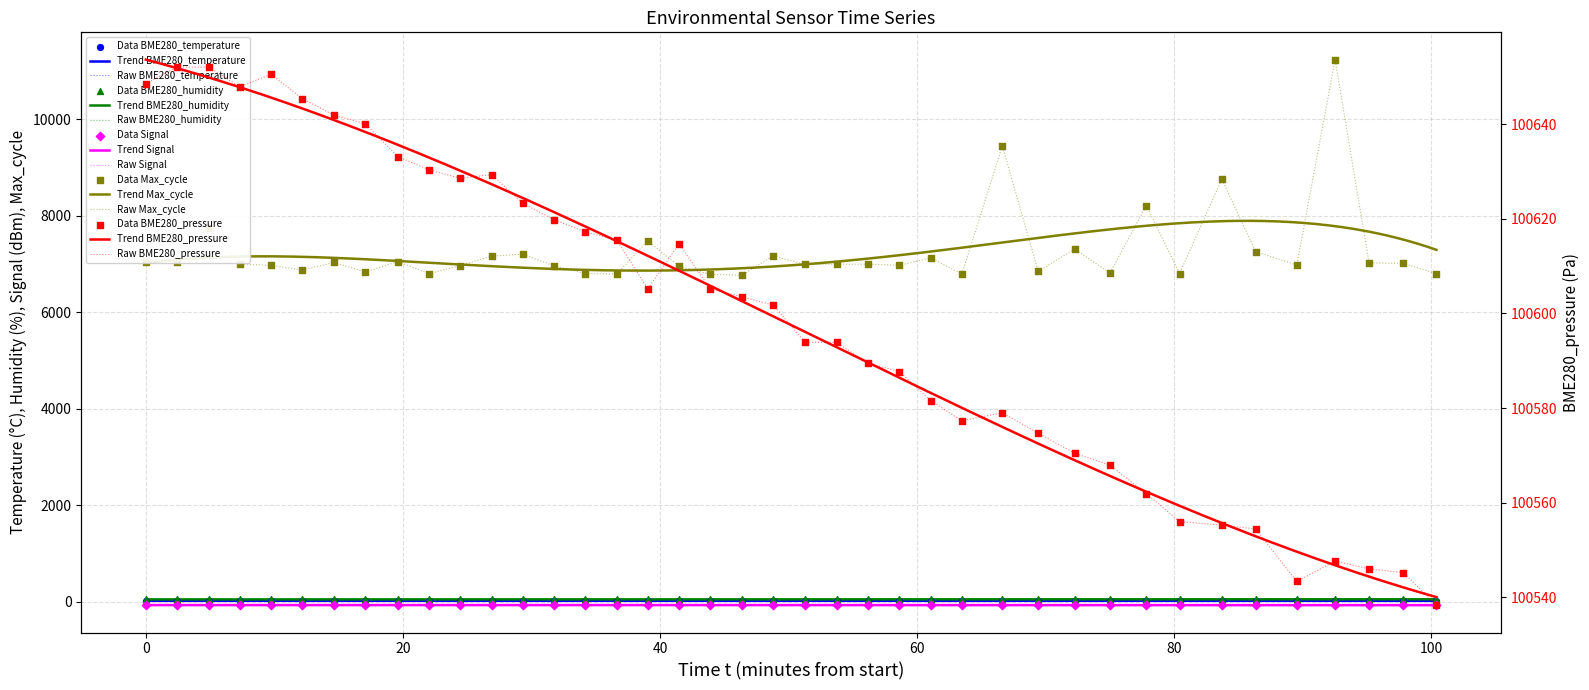

Is the value of Signal at 35 greater than the value of BME280_humidity at 12?

No